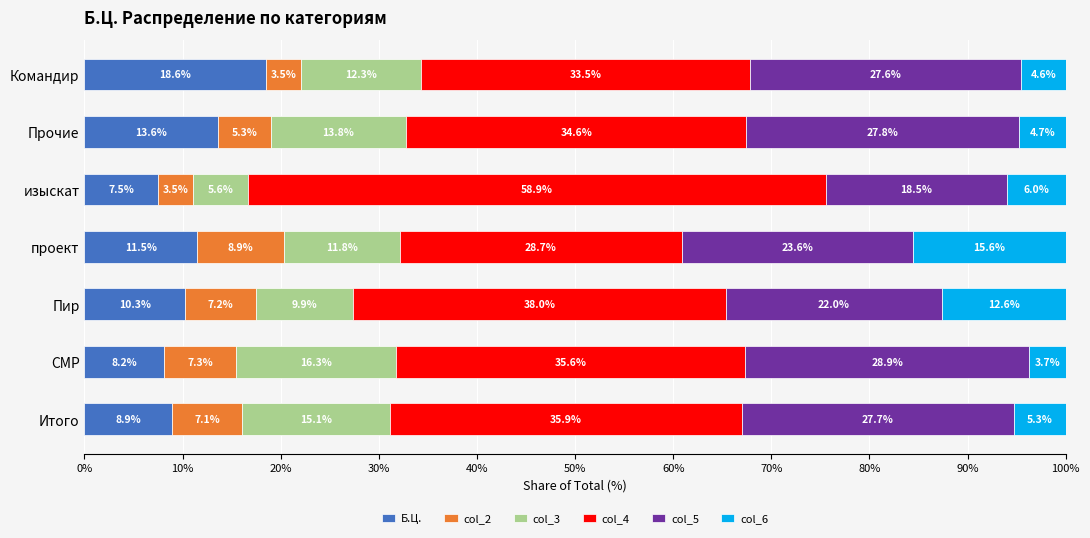

What is the lowest value of the Б.Ц. series?

7.5